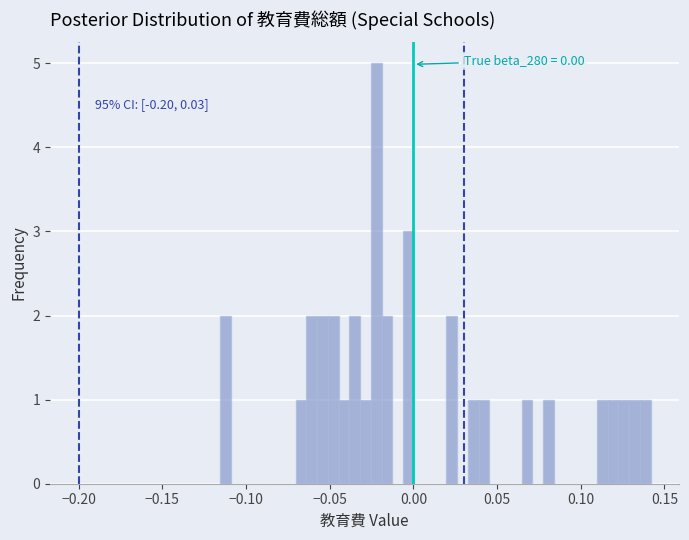

Read against the x-axis, roughly where is the centre of the tallest bar?

-0.020